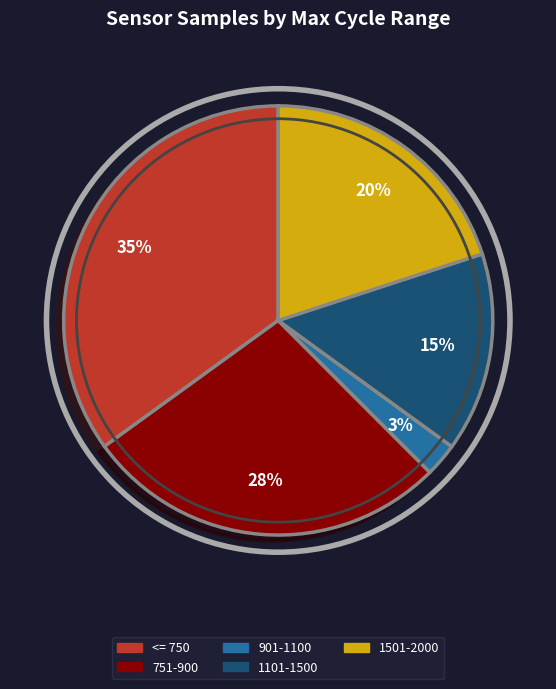

Does any single category account for the majority?

No